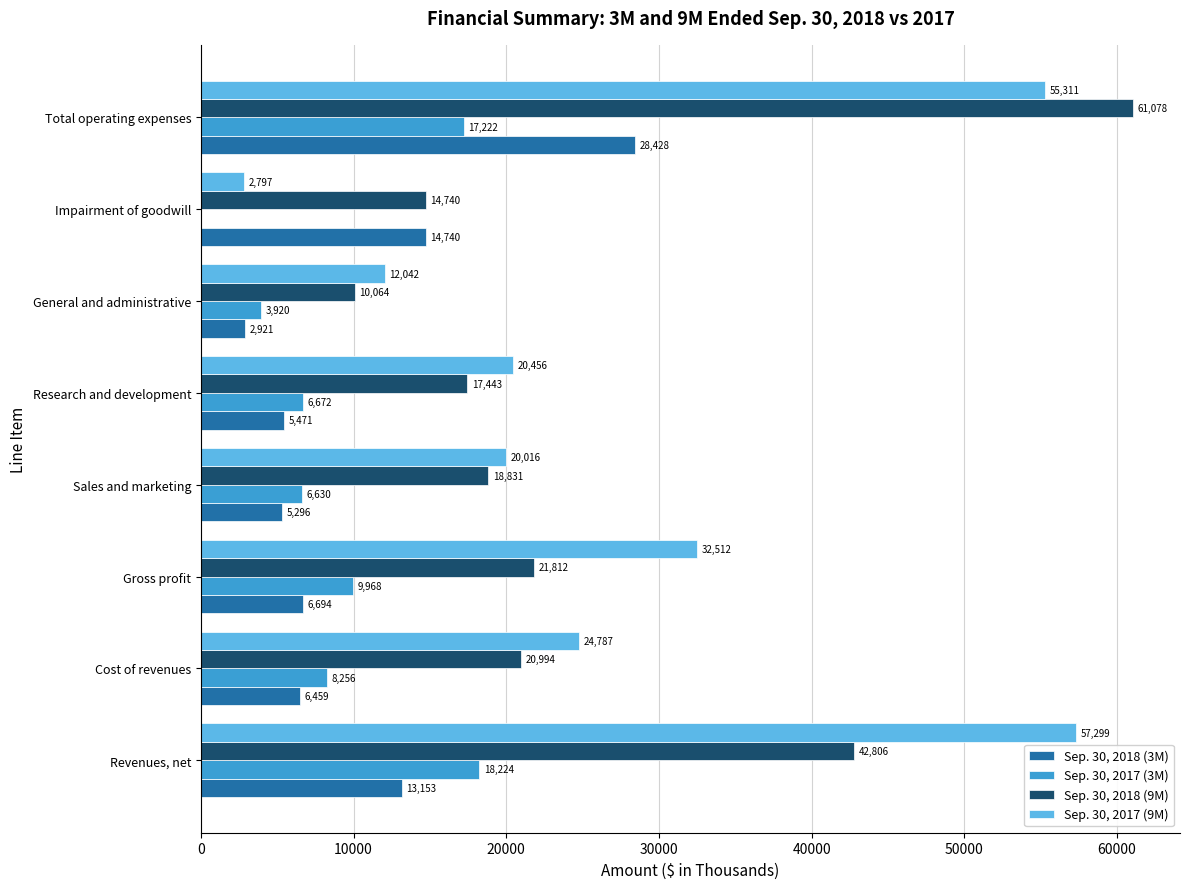

Which series changed the most between Cost of revenues and Impairment of goodwill?

Sep. 30, 2017 (9M)